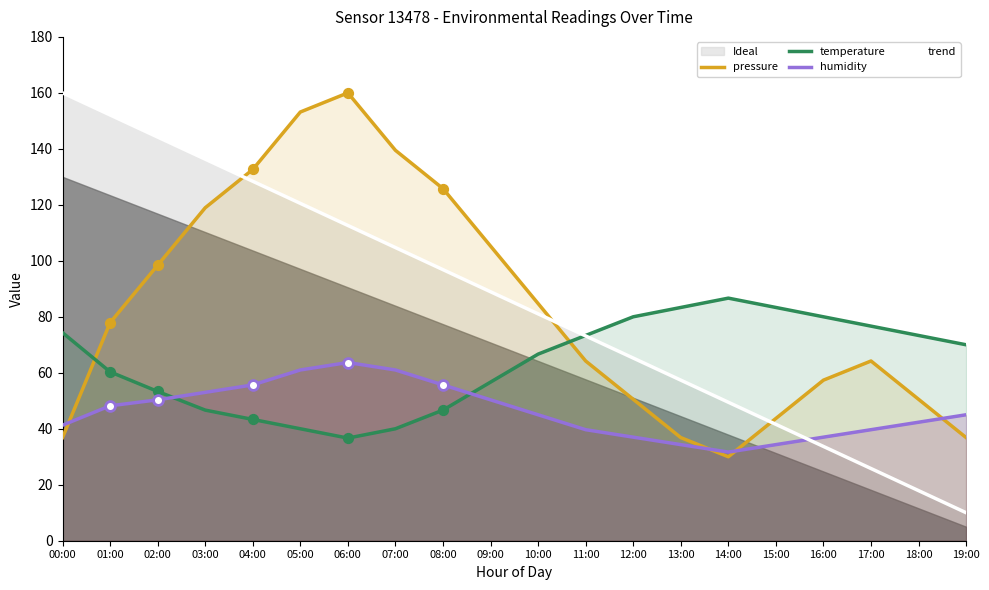

Which series has the largest total across all categories?

trend